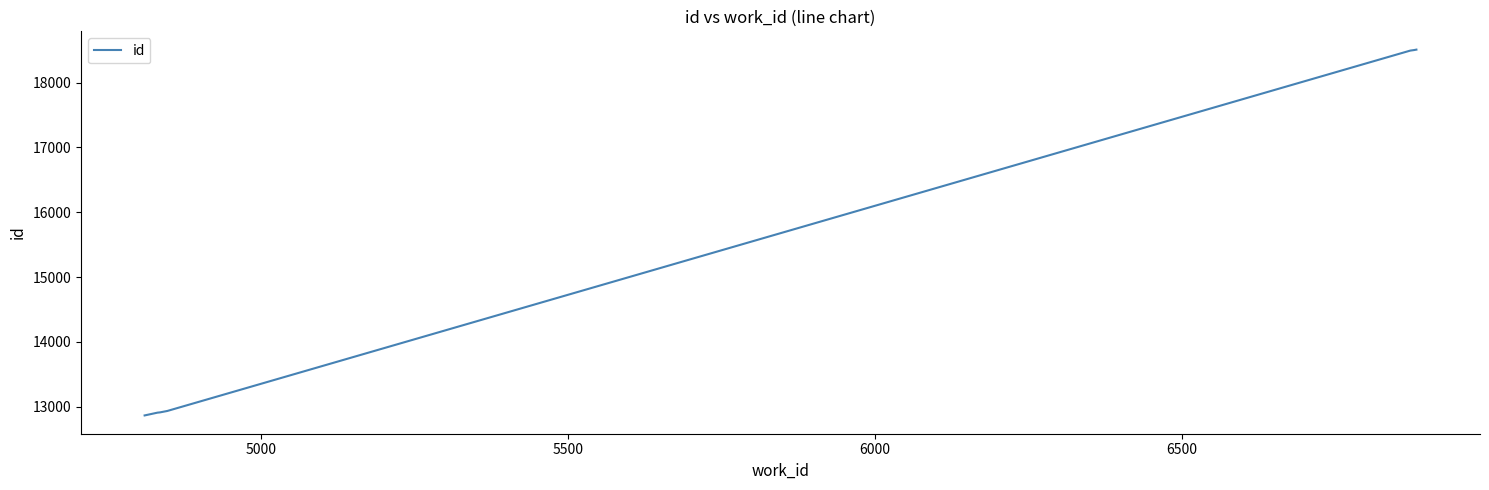

What is the minimum value shown in the chart?

12865